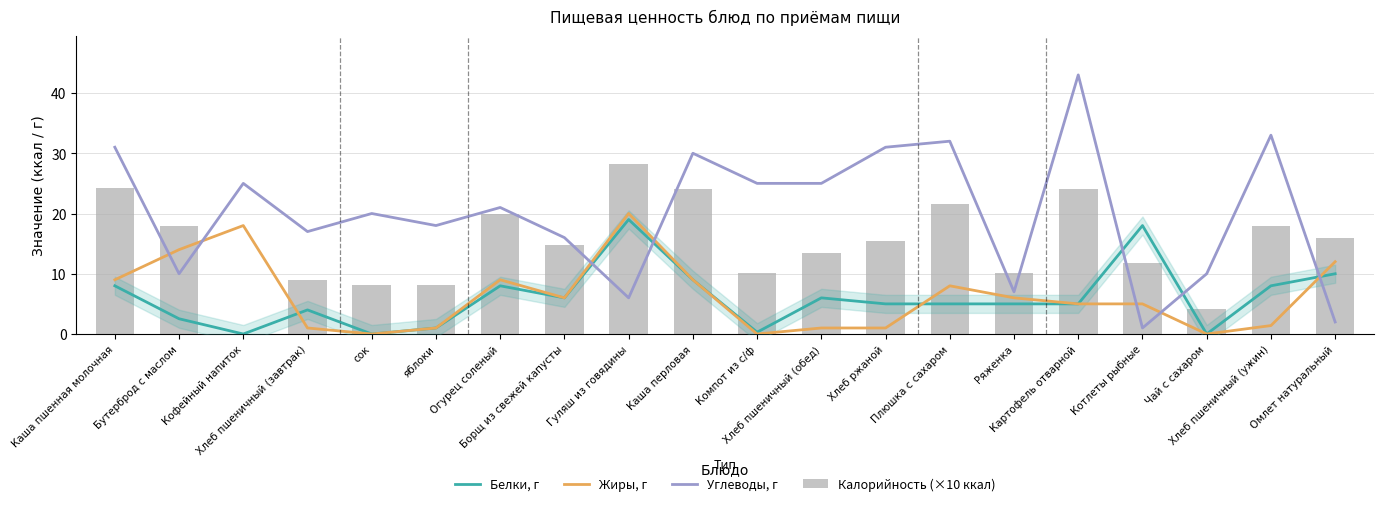

What is the difference between the Калорийность (×10 ккал) values at Плюшка с сахаром and Гуляш из говядины?

6.6